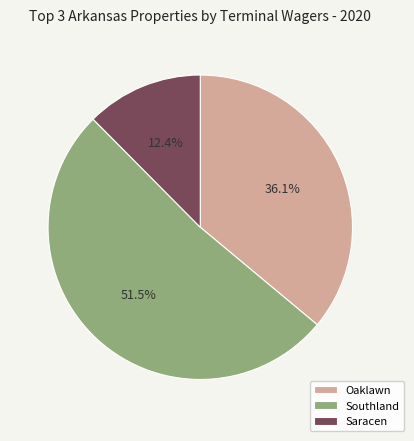

How many segments does this pie chart have?

3